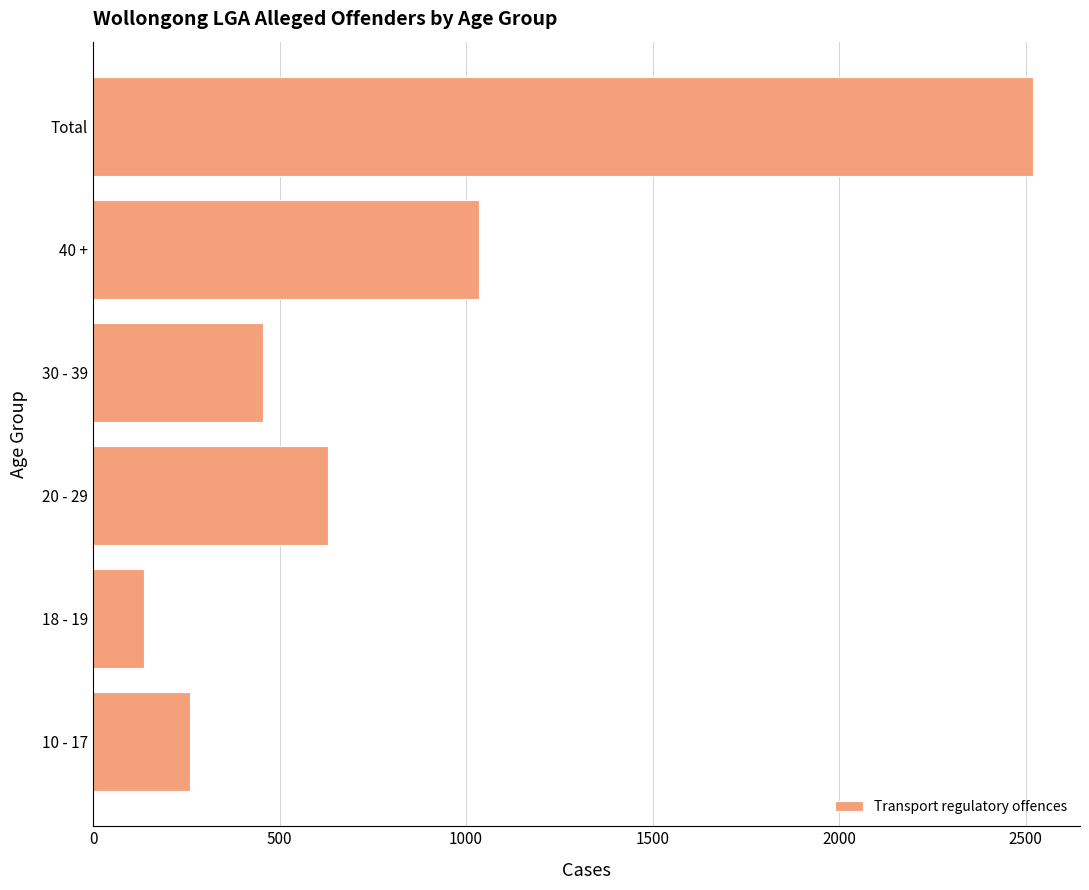

What is the maximum value shown in the chart?

2520